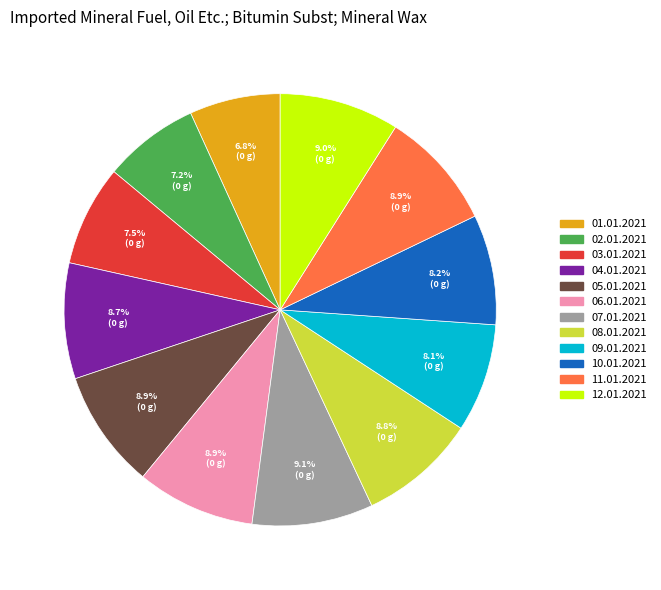

To the nearest percent, what is the combined percentage of 03.01.2021 and 05.01.2021?

16%